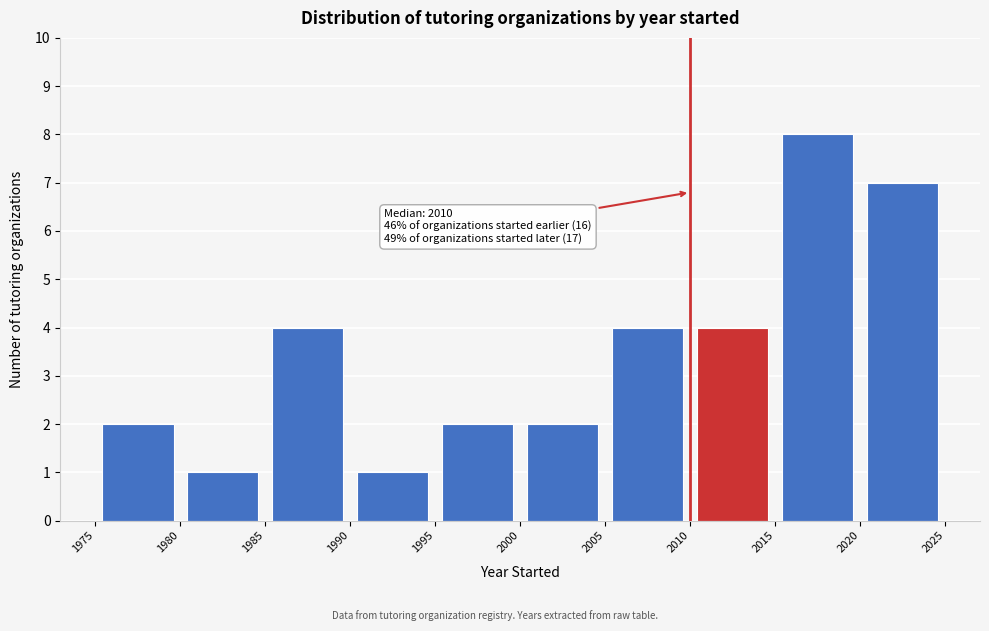

Over which range of the x-axis is the bar tallest?

2015 to 2020